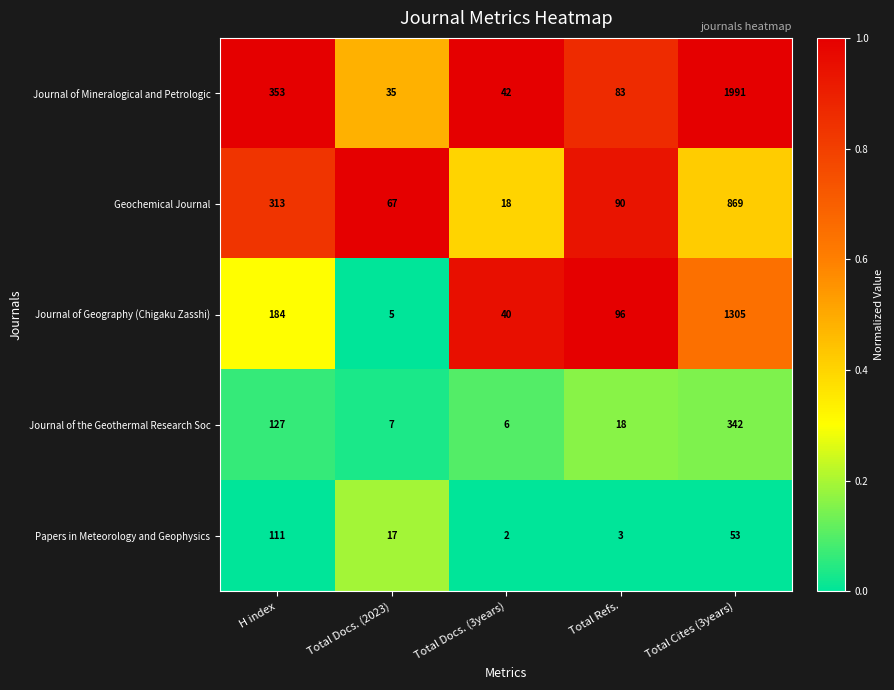

At which category is the sum across all series the highest?

Total Cites (3years)